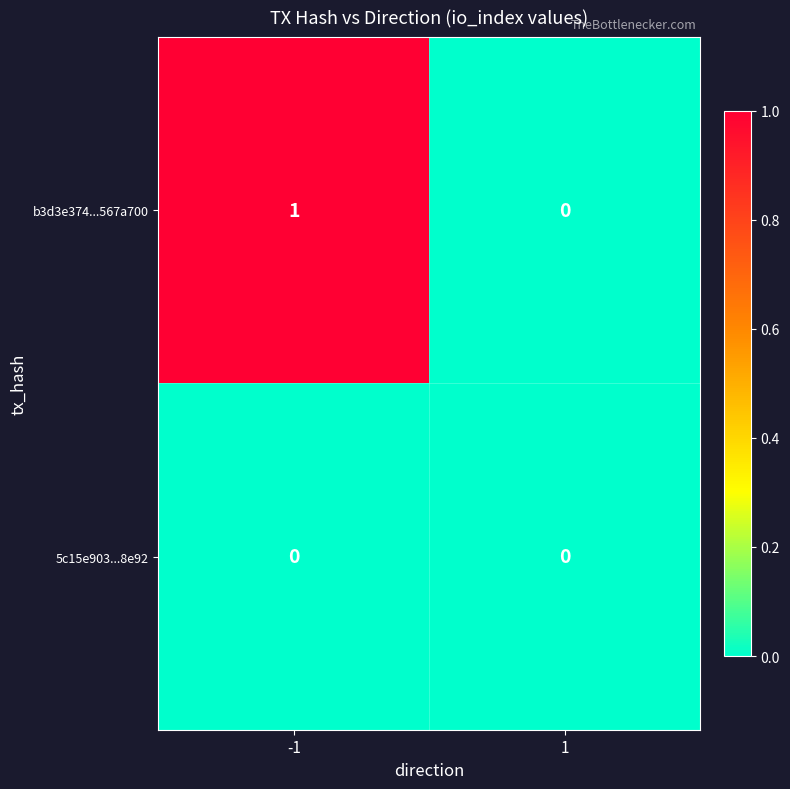

Which series has the widest spread of values?

b3d3e374...567a700